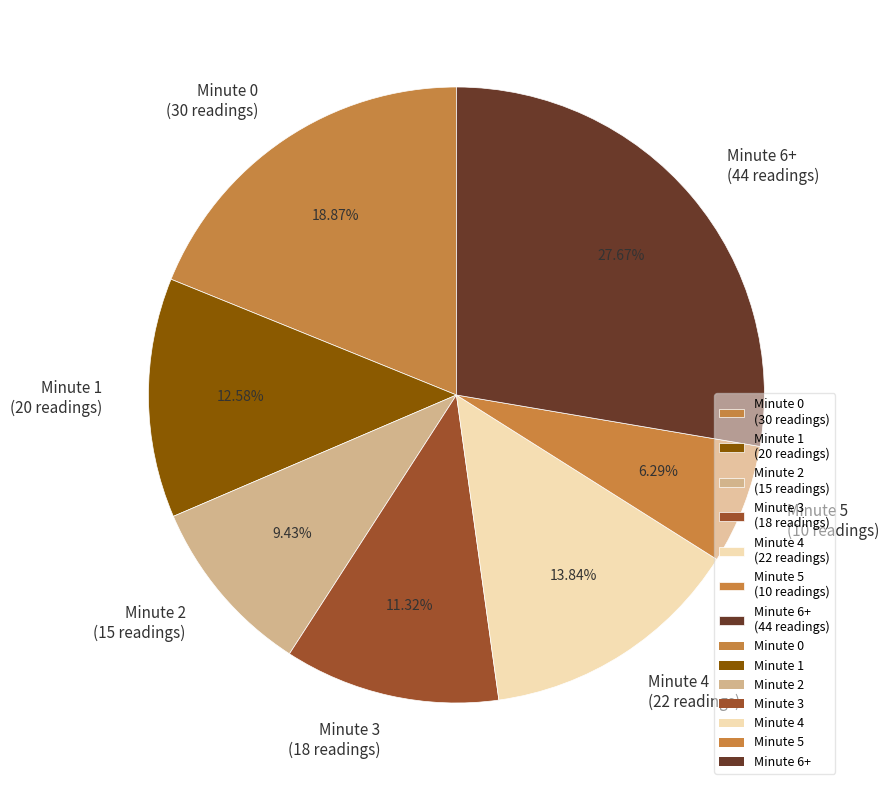

True or false: Minute 4 accounts for 22% of the total.

False